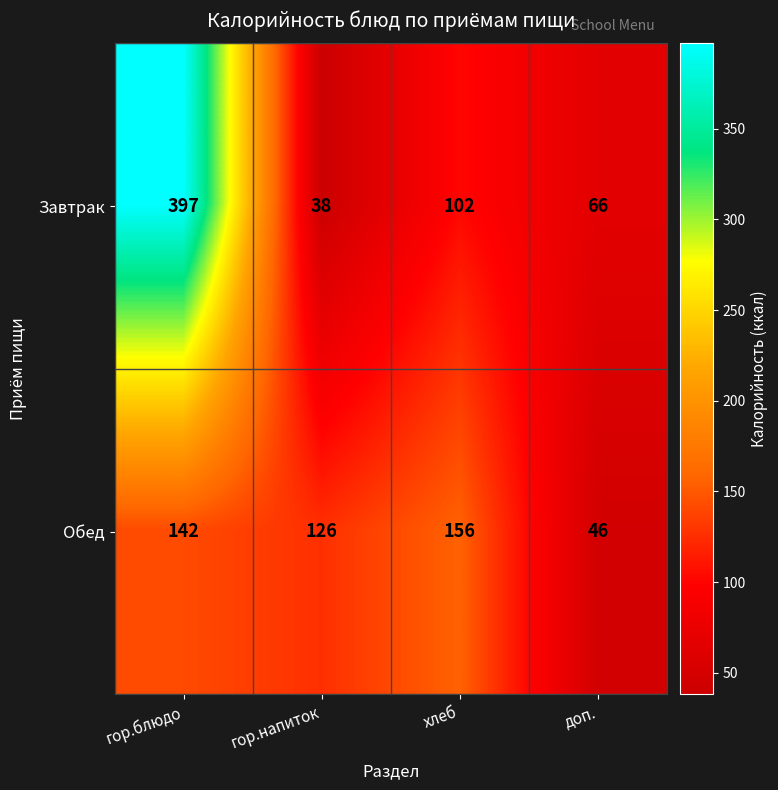

Which series has the widest spread of values?

Завтрак